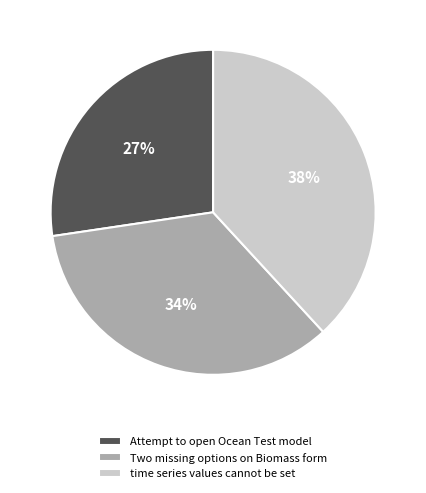

To the nearest percent, what is the combined percentage of time series values cannot be set and Attempt to open Ocean Test model?

66%